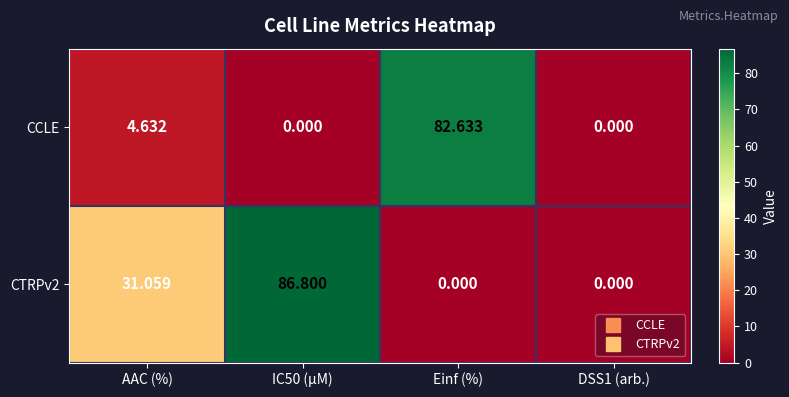

What is the difference between the highest and lowest values at Einf (%)?

82.6